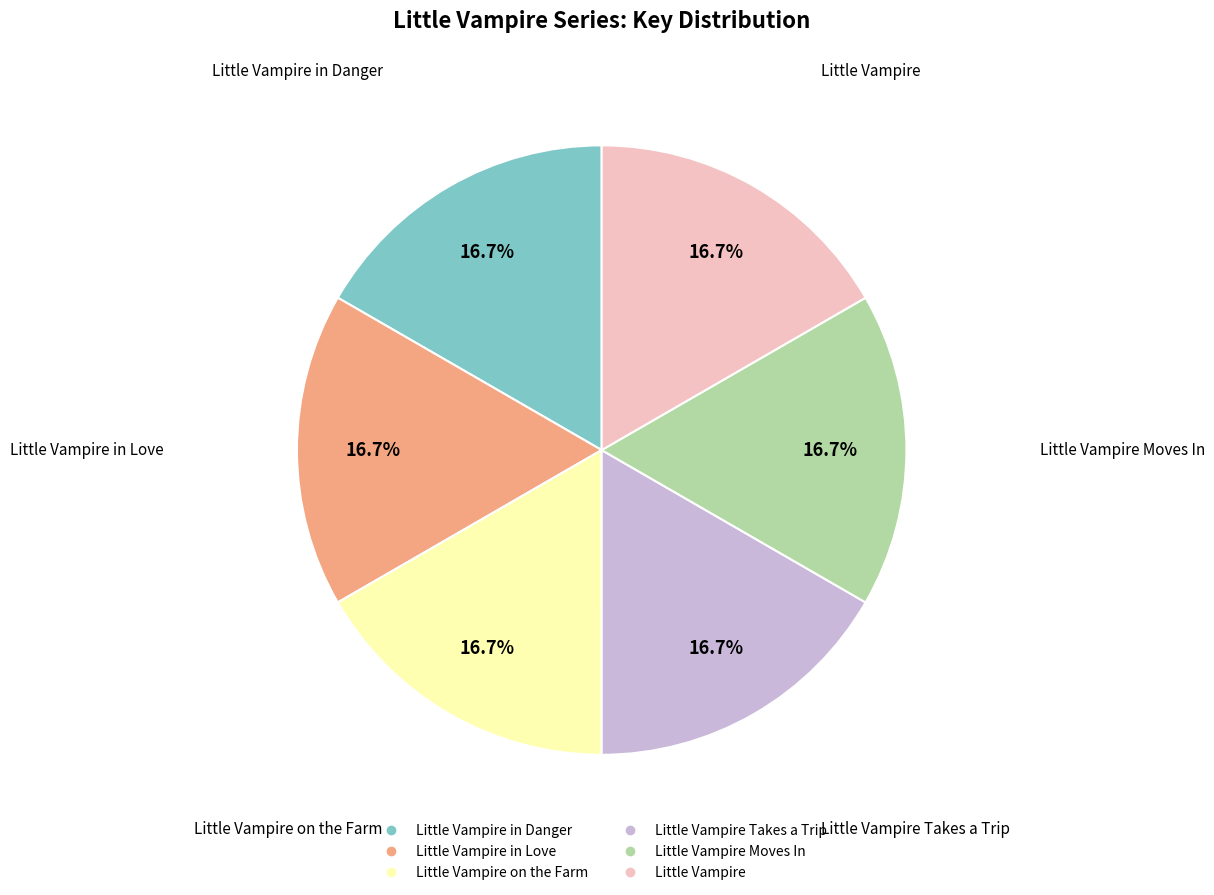

Is there any slice that represents more than half of the pie?

No